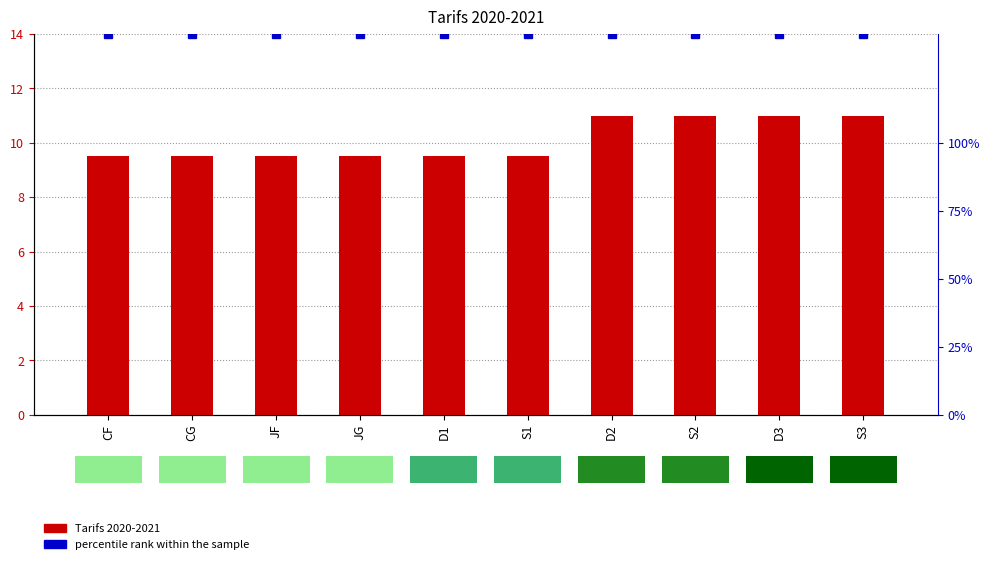

What is the label of the 8th bar from the left?

S2